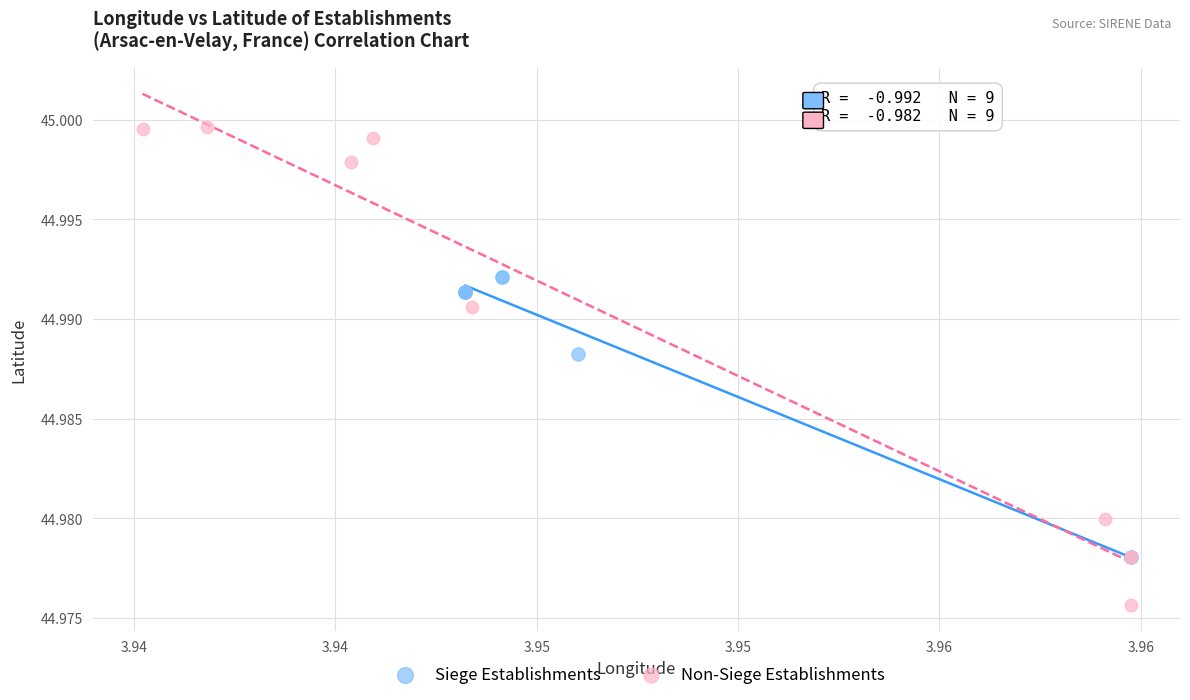

Which series reaches the maximum Y coordinate?

Non-Siege Establishments